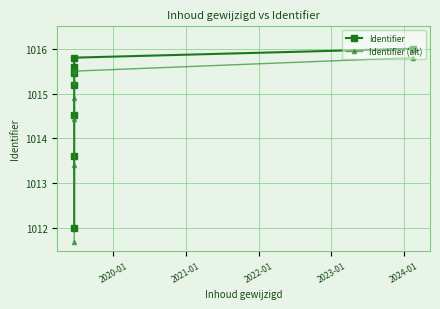

Which series has the largest range (max minus min)?

Identifier (alt)